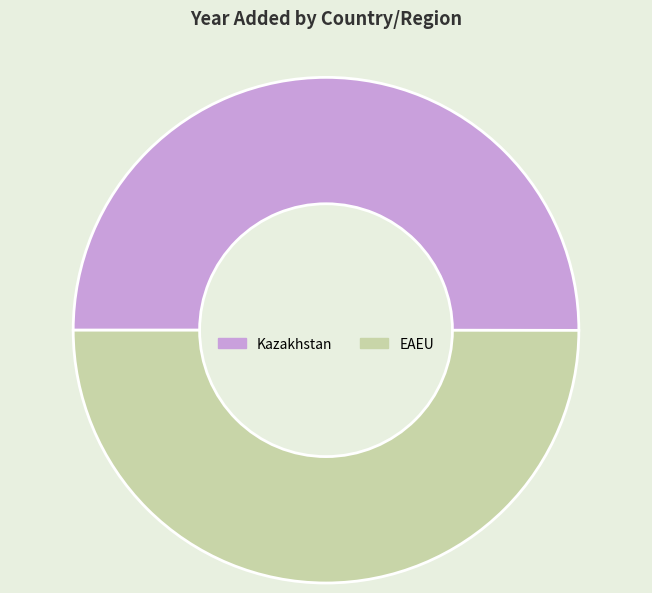

Approximately how many times larger is the value at EAEU compared to Kazakhstan?

1.0